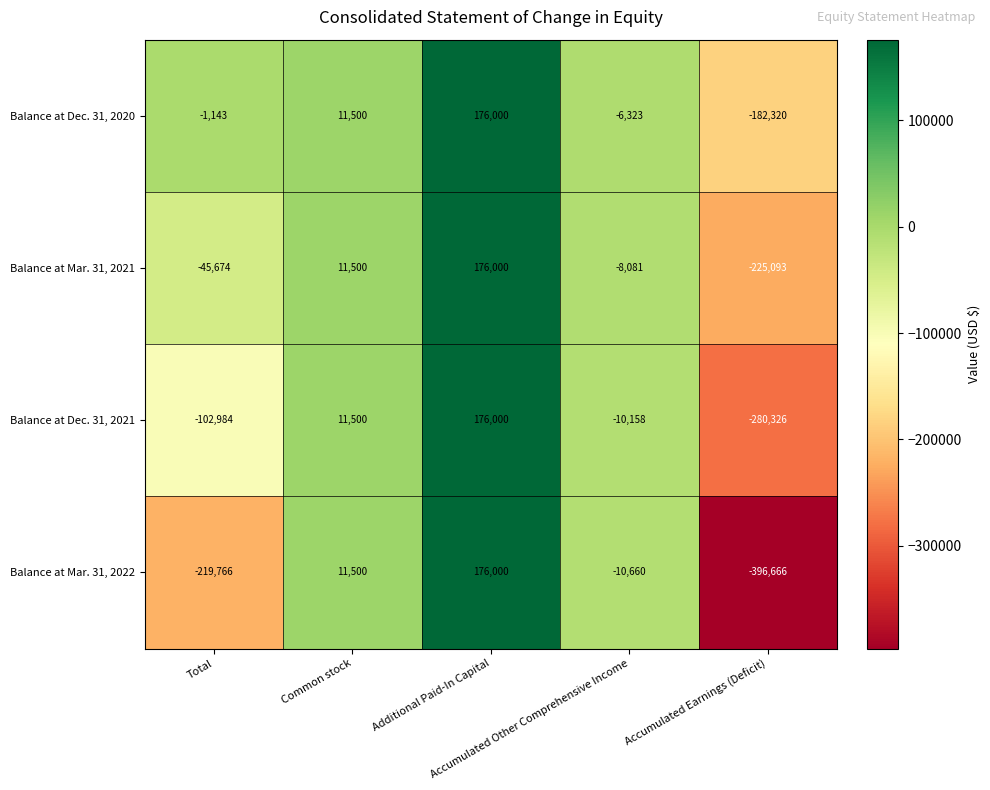

Rank the series by their average value, from lowest to highest.

Balance at Mar. 31, 2022, Balance at Dec. 31, 2021, Balance at Mar. 31, 2021, Balance at Dec. 31, 2020